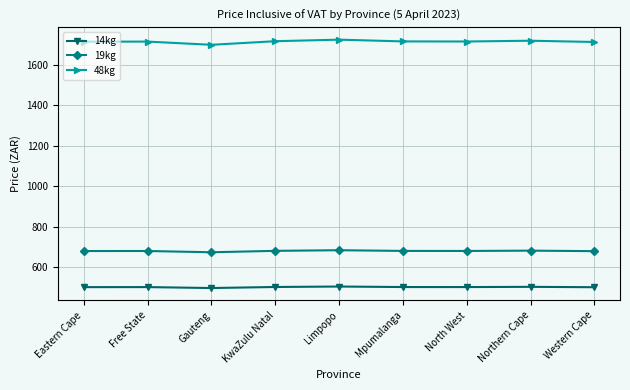

Rank the series by their maximum value, from lowest to highest.

14kg, 19kg, 48kg